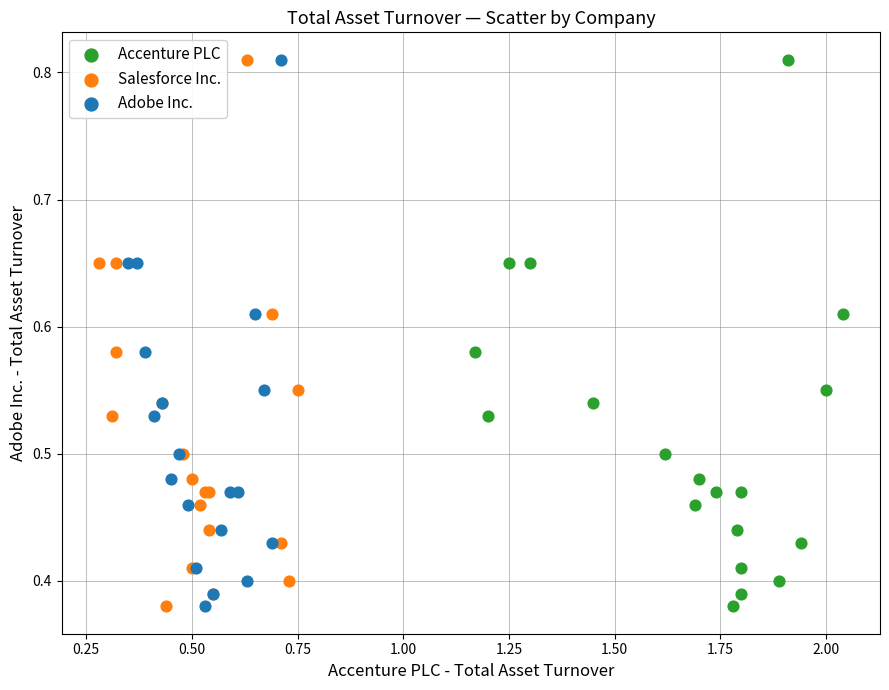

What are all the series names shown in the legend?

Accenture PLC, Salesforce Inc., Adobe Inc.